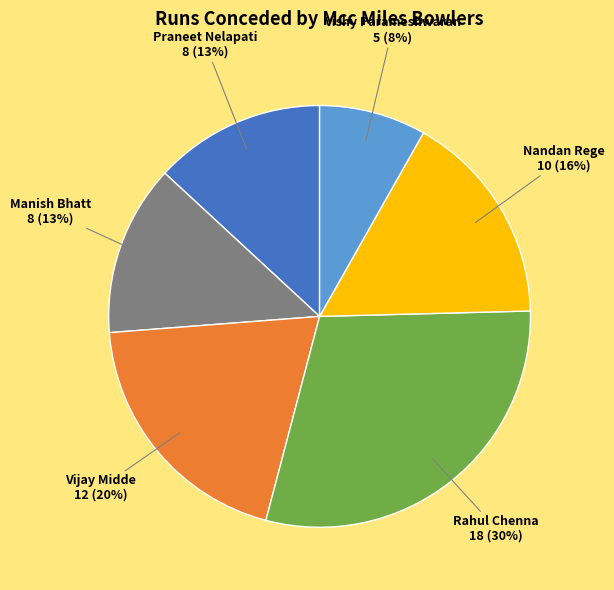

To the nearest percent, what is the average slice percentage?

17%